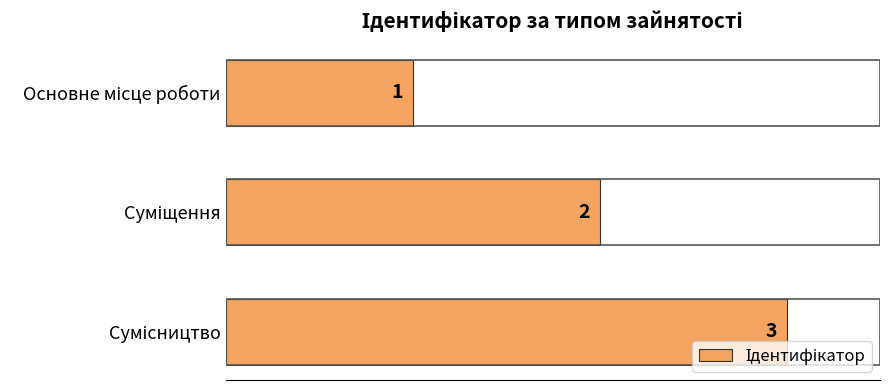

What is the value of the 2nd bar from the top?

2